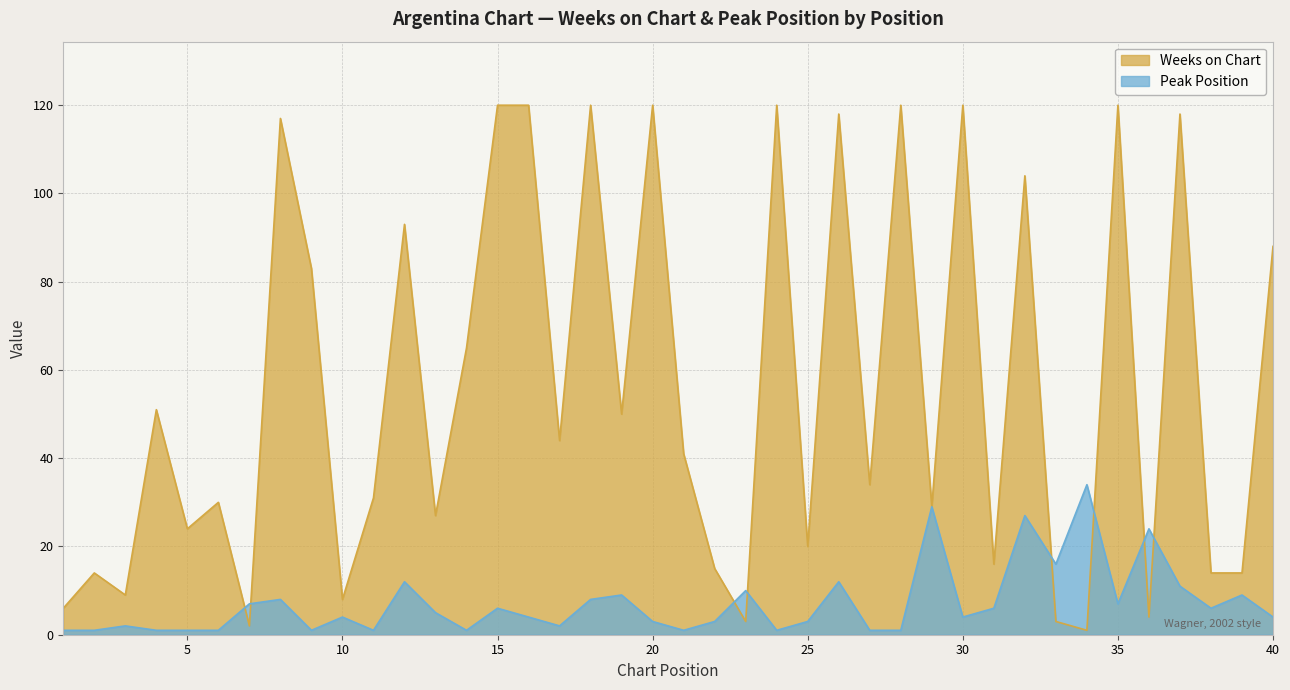

How many values in the Peak Position series exceed 4?

19